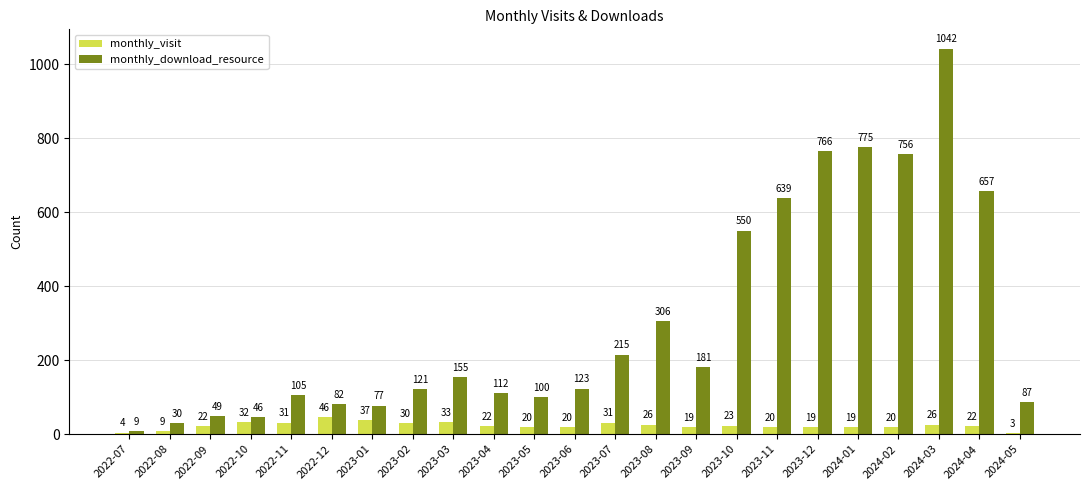

Which category has the highest value across all series?

2024-03